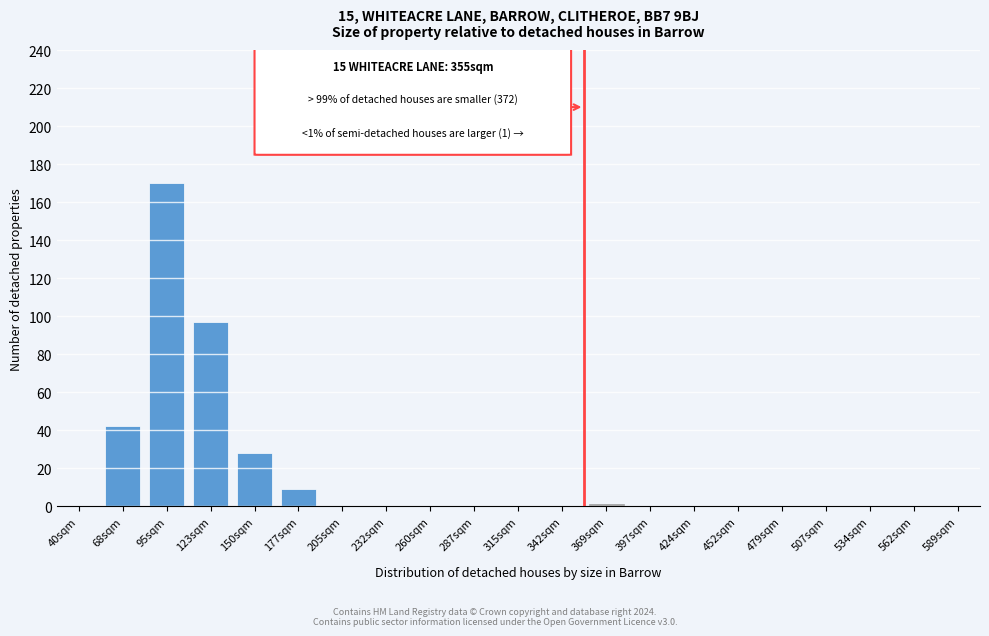

Reading left to right, list all the values displayed in this chart.

40sqm=0	68sqm=42	95sqm=170	123sqm=97	150sqm=28	177sqm=9	205sqm=0	232sqm=0	260sqm=0	287sqm=0	315sqm=0	342sqm=0	369sqm=1	397sqm=0	424sqm=0	452sqm=0	479sqm=0	507sqm=0	534sqm=0	562sqm=0	589sqm=0